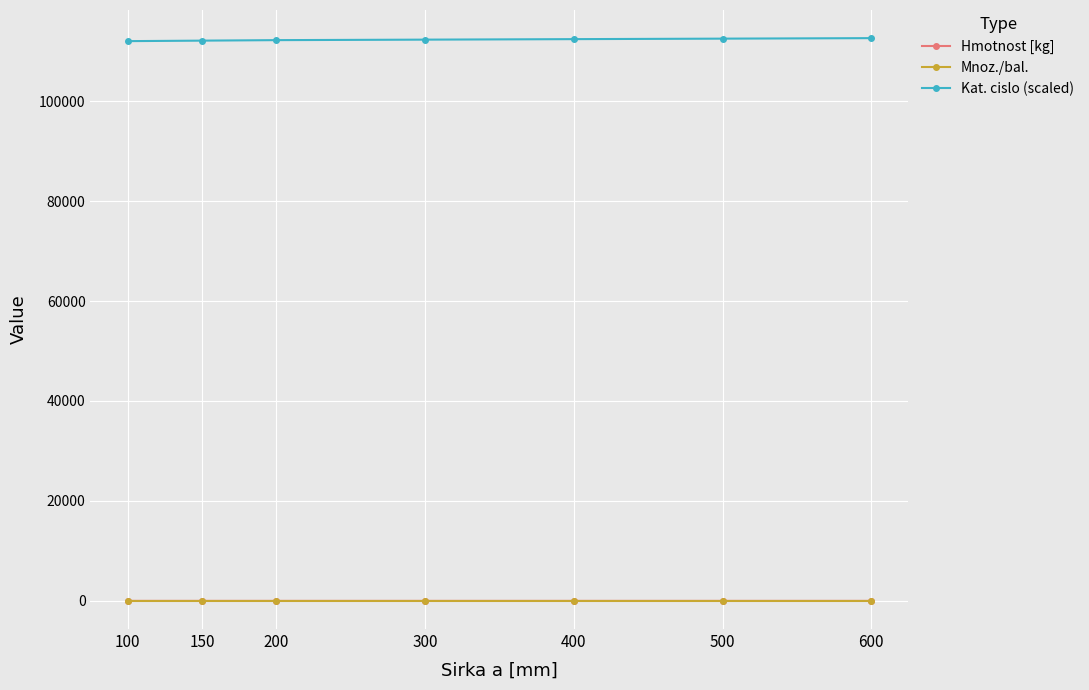

Is it true that Kat. cislo (scaled) equals 175977.8 at 150?

False